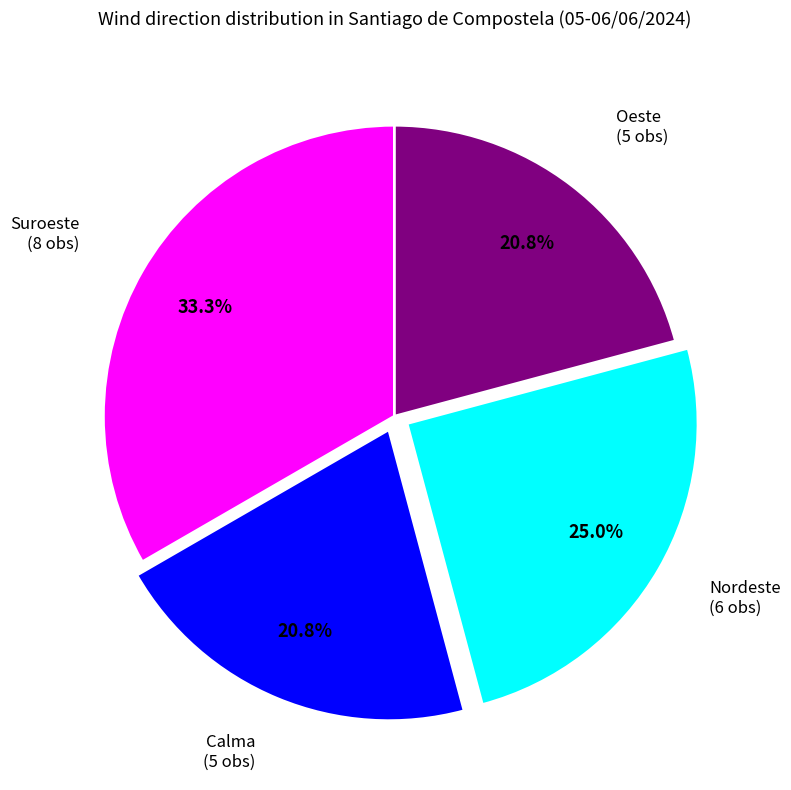

Is there a majority slice in this chart?

No